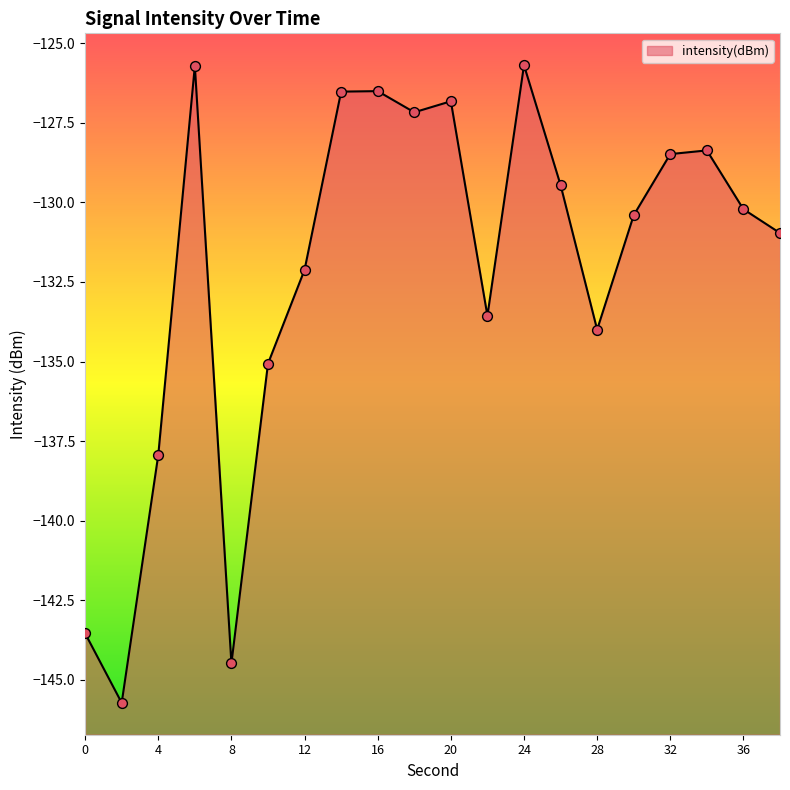

Which has a higher value, 10 or 8?

10